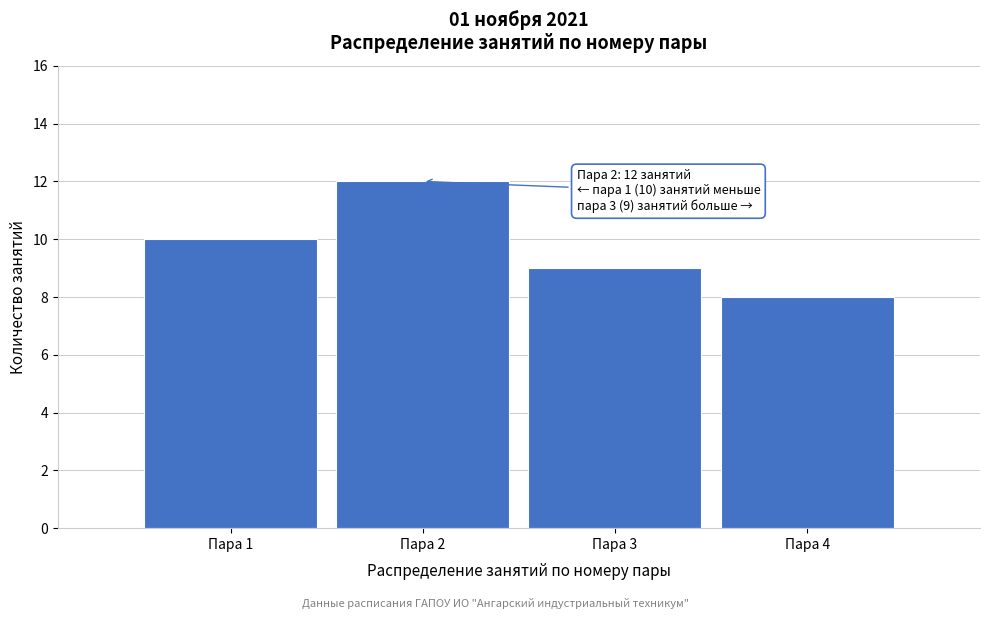

Reading left to right, what are all the values shown in this chart?

10	12	9	8